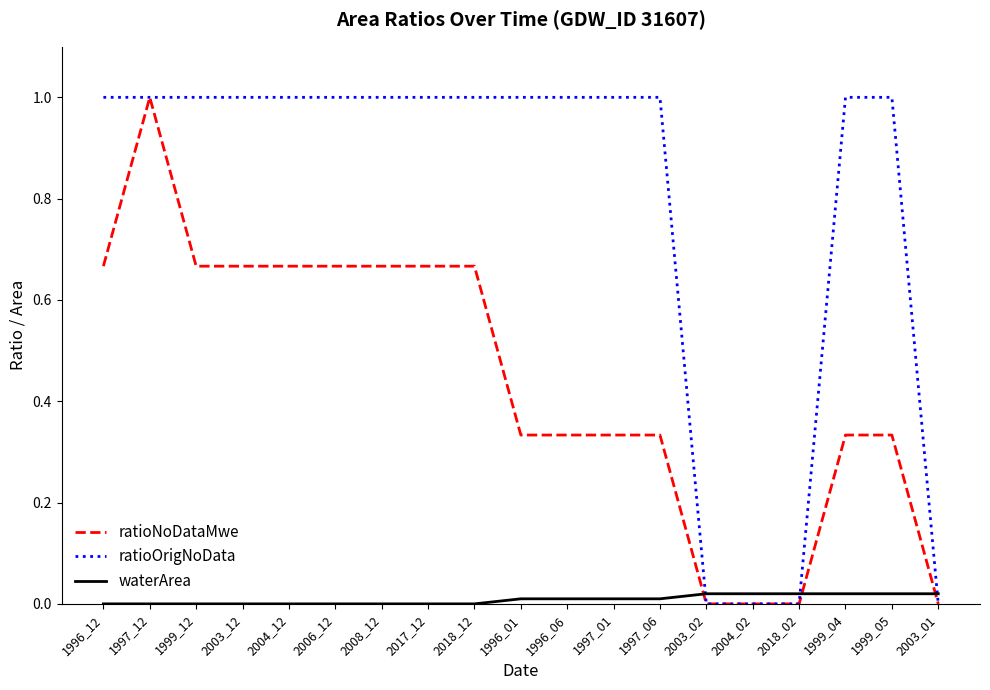

Between 1997_12 and 2004_12, which series saw the biggest shift?

ratioNoDataMwe